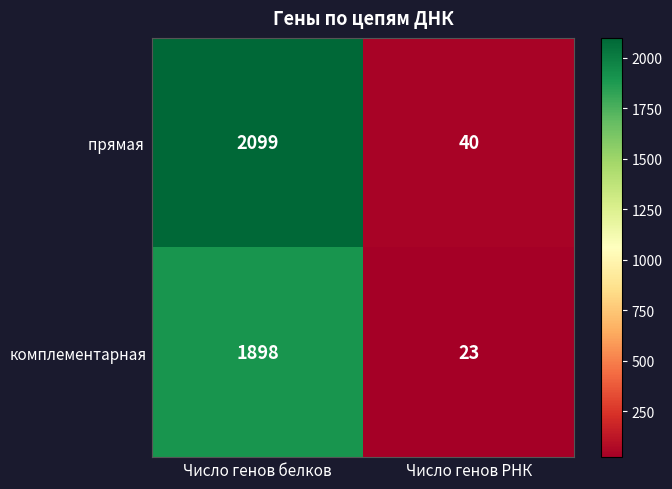

True or false: комплементарная has a value of 23 at Число генов РНК.

True